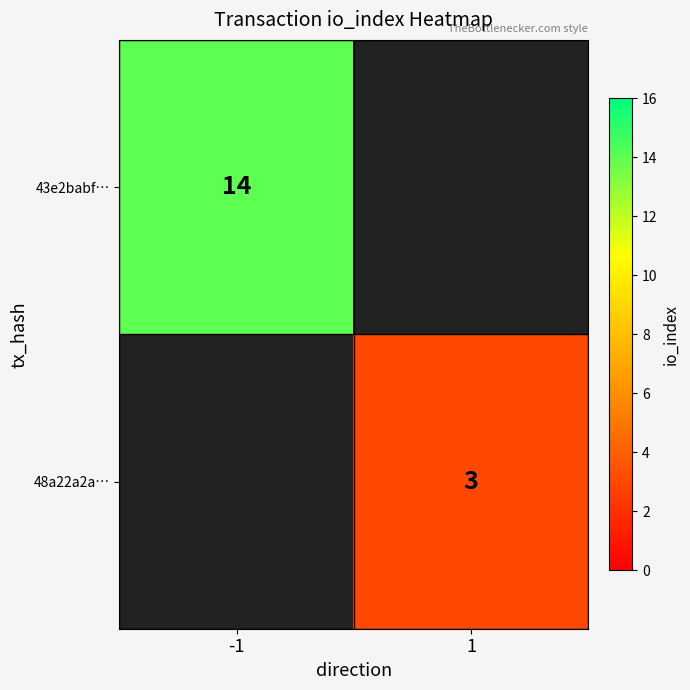

True or false: 48a22a2a… has a value of 3 at 1.

True